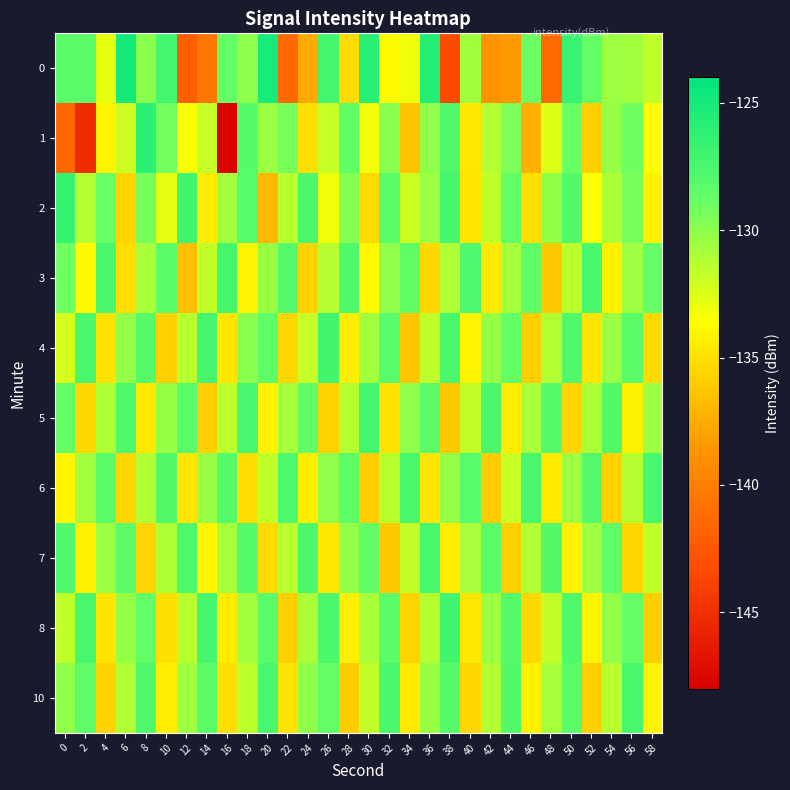

Reading left to right, what are all the values shown in this chart?

0: 0=-128.3	2=-128.4	4=-132.9	6=-125.0	8=-129.9	10=-127.2	12=-142.1	14=-140.5	16=-128.7	18=-130.1	20=-125.2	22=-141.3	24=-137.6	26=-127.2	28=-135.2	30=-125.9	32=-133.8	34=-133.1	36=-125.7	38=-143.3	40=-130.6	42=-138.7	44=-138.3	46=-129.0	48=-141.3	50=-126.6	52=-128.7	54=-130.5	56=-130.7	58=-131.6
1: 0=-141.5	2=-145.2	4=-134.2	6=-132.0	8=-126.1	10=-129.2	12=-133.5	14=-131.7	16=-147.7	18=-128.1	20=-130.5	22=-129.3	24=-135.1	26=-131.8	28=-128.6	30=-133.2	32=-129.9	34=-136.4	36=-130.1	38=-127.8	40=-134.7	42=-131.2	44=-129.5	46=-137.3	48=-132.6	50=-128.9	52=-135.8	54=-130.3	56=-129.1	58=-133.7
2: 0=-126.5	2=-131.2	4=-128.9	6=-135.6	8=-129.3	10=-132.8	12=-127.1	14=-134.5	16=-130.7	18=-128.2	20=-136.9	22=-131.4	24=-127.6	26=-133.1	28=-129.8	30=-135.3	32=-128.4	34=-132.0	36=-130.5	38=-127.3	40=-134.8	42=-131.6	44=-128.7	46=-135.1	48=-130.2	50=-127.9	52=-133.6	54=-131.0	56=-129.4	58=-134.2
3: 0=-129.1	2=-133.8	4=-127.5	6=-135.2	8=-130.9	10=-128.3	12=-136.6	14=-131.7	16=-127.2	18=-134.1	20=-130.4	22=-128.0	24=-135.7	26=-131.3	28=-127.8	30=-133.9	32=-130.1	34=-128.6	36=-135.4	38=-131.1	40=-127.7	42=-134.6	44=-130.8	46=-128.5	48=-136.1	50=-131.5	52=-127.4	54=-134.3	56=-130.6	58=-128.8
4: 0=-132.3	2=-127.6	4=-135.0	6=-130.2	8=-128.1	10=-135.8	12=-131.4	14=-127.3	16=-134.7	18=-130.0	20=-128.5	22=-135.5	24=-131.8	26=-127.1	28=-134.4	30=-130.7	32=-128.2	34=-136.2	36=-131.6	38=-127.5	40=-134.1	42=-130.3	44=-128.7	46=-135.9	48=-131.2	50=-127.8	52=-134.8	54=-130.5	56=-128.4	58=-135.3
5: 0=-128.7	2=-135.4	4=-131.1	6=-127.8	8=-134.6	10=-130.3	12=-128.2	14=-135.9	16=-131.5	18=-127.4	20=-134.2	22=-130.8	24=-128.6	26=-135.7	28=-131.3	30=-127.2	32=-134.9	34=-130.1	36=-128.4	38=-136.1	40=-131.7	42=-127.6	44=-134.5	46=-130.9	48=-128.1	50=-135.6	52=-131.0	54=-127.9	56=-134.3	58=-130.6
6: 0=-134.0	2=-130.7	4=-128.3	6=-135.5	8=-131.2	10=-127.9	12=-134.8	14=-130.4	16=-128.1	18=-135.2	20=-131.6	22=-127.7	24=-134.4	26=-130.1	28=-128.5	30=-135.9	32=-131.4	34=-127.6	36=-134.7	38=-130.3	40=-128.2	42=-136.0	44=-131.8	46=-127.5	48=-134.6	50=-130.6	52=-128.0	54=-135.7	56=-131.3	58=-127.4
7: 0=-127.8	2=-134.3	4=-130.5	6=-128.4	8=-135.6	10=-131.1	12=-127.7	14=-134.0	16=-130.8	18=-128.1	20=-135.3	22=-131.4	24=-127.6	26=-134.7	28=-130.2	30=-128.6	32=-136.1	34=-131.7	36=-127.4	38=-134.5	40=-130.9	42=-128.3	44=-135.8	46=-131.2	48=-127.9	50=-134.2	52=-130.6	54=-128.5	56=-135.4	58=-131.6
8: 0=-131.6	2=-127.5	4=-134.8	6=-130.3	8=-128.7	10=-135.1	12=-131.4	14=-127.3	16=-134.5	18=-130.7	20=-128.2	22=-135.8	24=-131.0	26=-127.6	28=-134.3	30=-130.9	32=-128.4	34=-135.6	36=-131.3	38=-127.1	40=-134.7	42=-130.5	44=-128.0	46=-135.4	48=-131.7	50=-127.8	52=-134.1	54=-130.2	56=-128.8	58=-135.9
10: 0=-130.2	2=-128.5	4=-135.7	6=-131.1	8=-127.8	10=-134.4	12=-130.6	14=-128.3	16=-135.2	18=-131.5	20=-127.4	22=-134.9	24=-130.1	26=-128.7	28=-136.0	30=-131.7	32=-127.6	34=-134.6	36=-130.4	38=-128.1	40=-135.5	42=-131.2	44=-127.9	46=-134.3	48=-130.8	50=-128.4	52=-135.8	54=-131.4	56=-127.5	58=-134.1